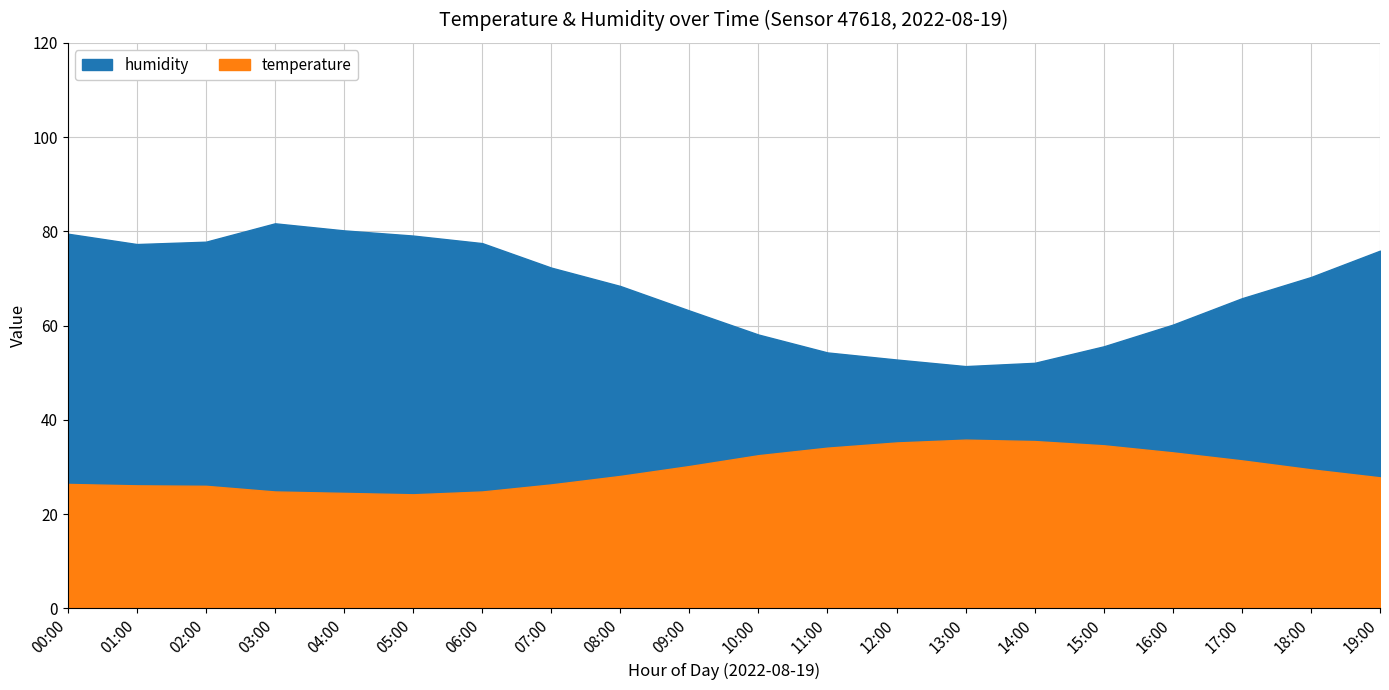

Is the value of temperature at 09:00 greater than the value of humidity at 16:00?

No